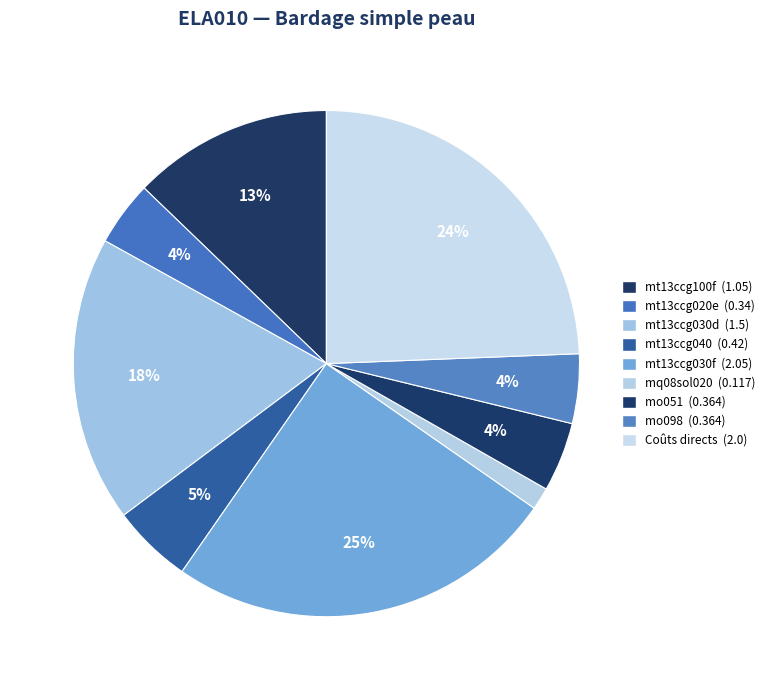

To the nearest percent, what portion does mo098 represent?

4%